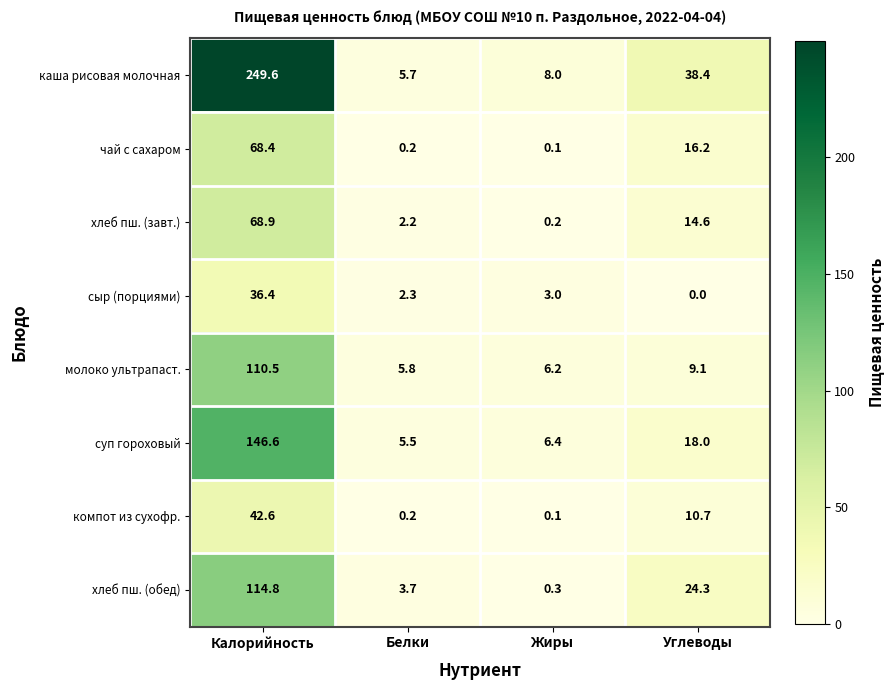

Which category has the highest value across all series?

Калорийность